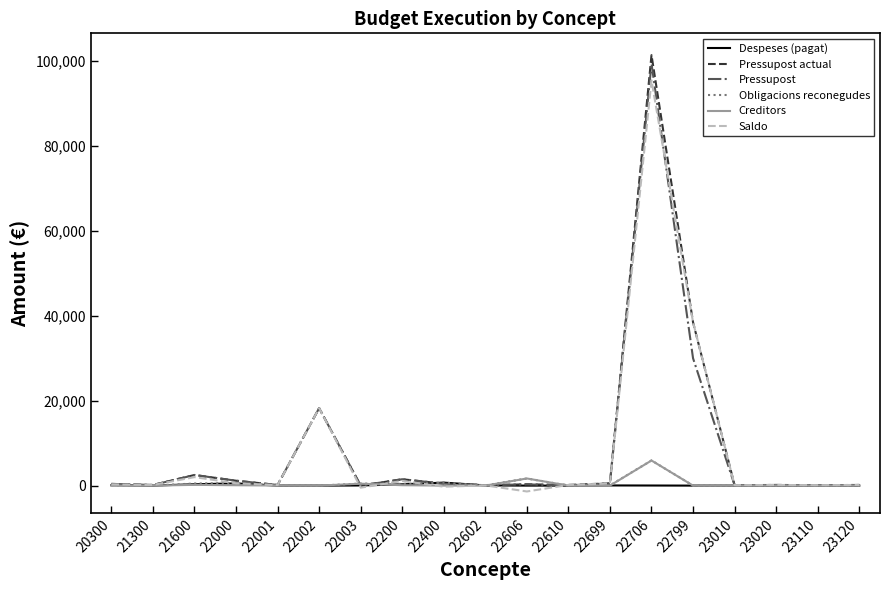

Which series has the widest spread of values?

Pressupost actual